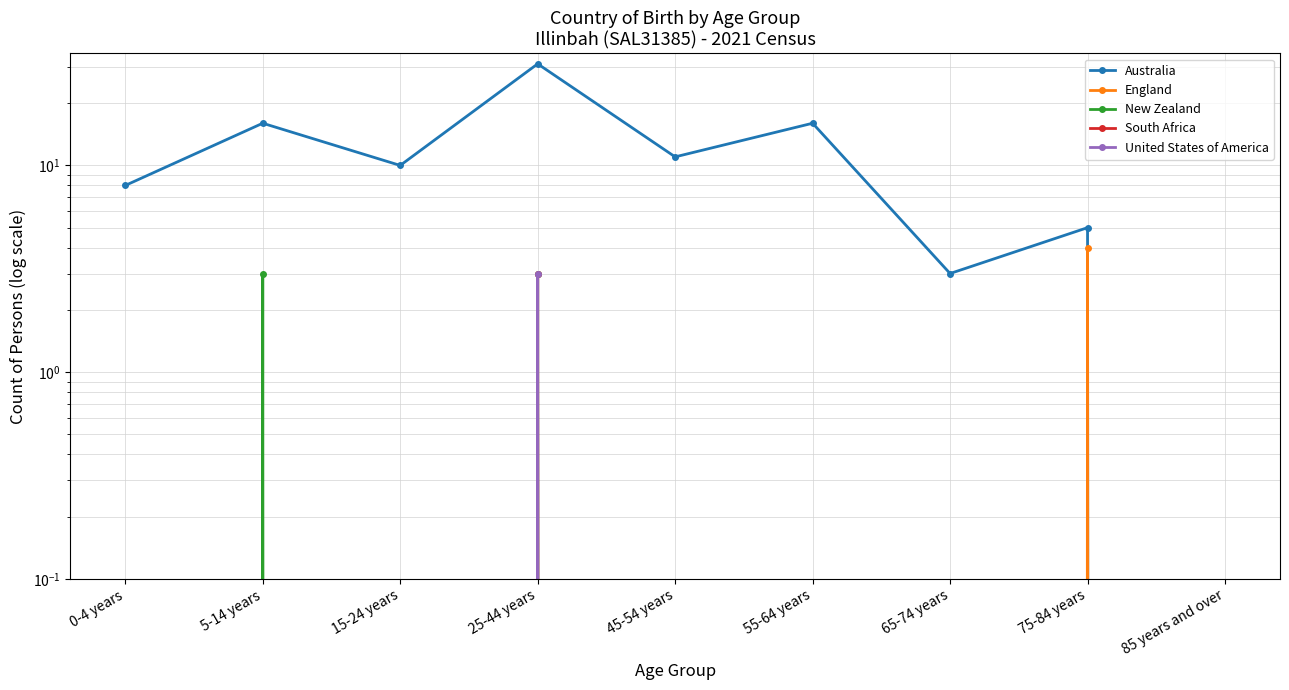

What is the label of the 7th point from the left?

65-74 years